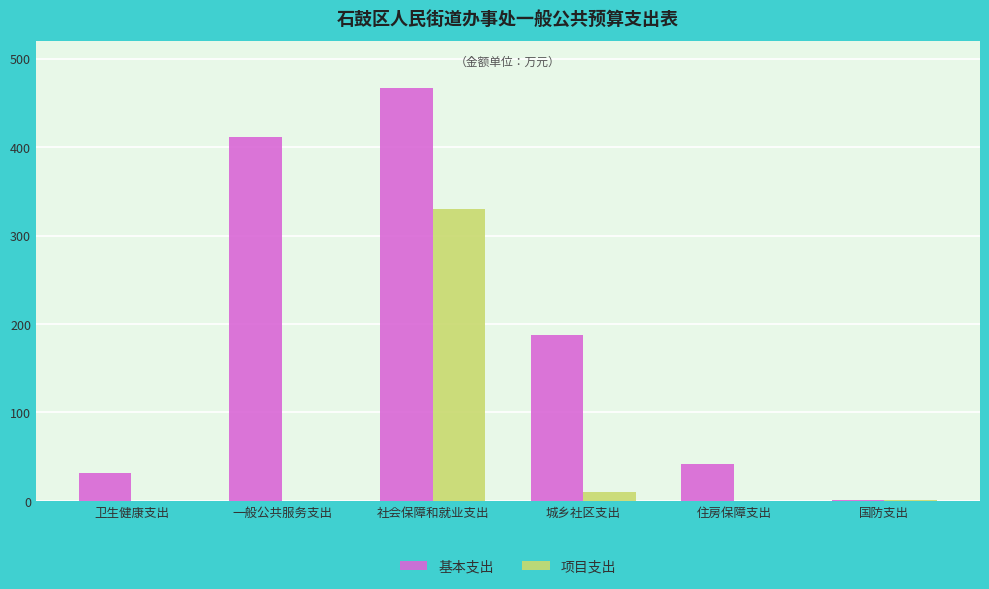

What is the sum of the 项目支出 values at 城乡社区支出 and 卫生健康支出?

10.0